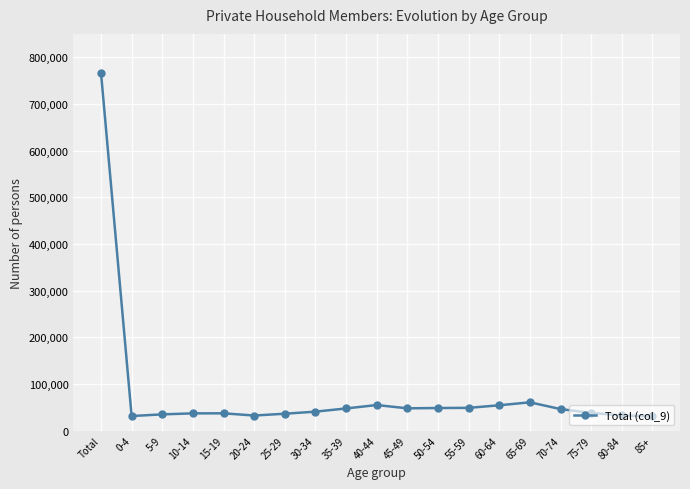

What is the difference between the maximum and minimum values?

736421